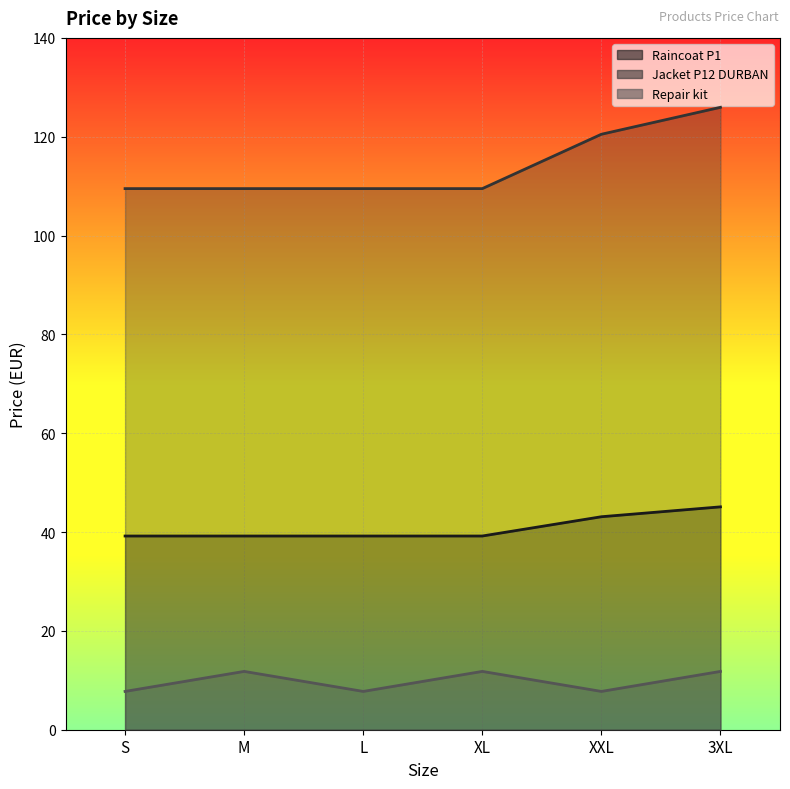

What is the sum of all Repair kit values?

58.7